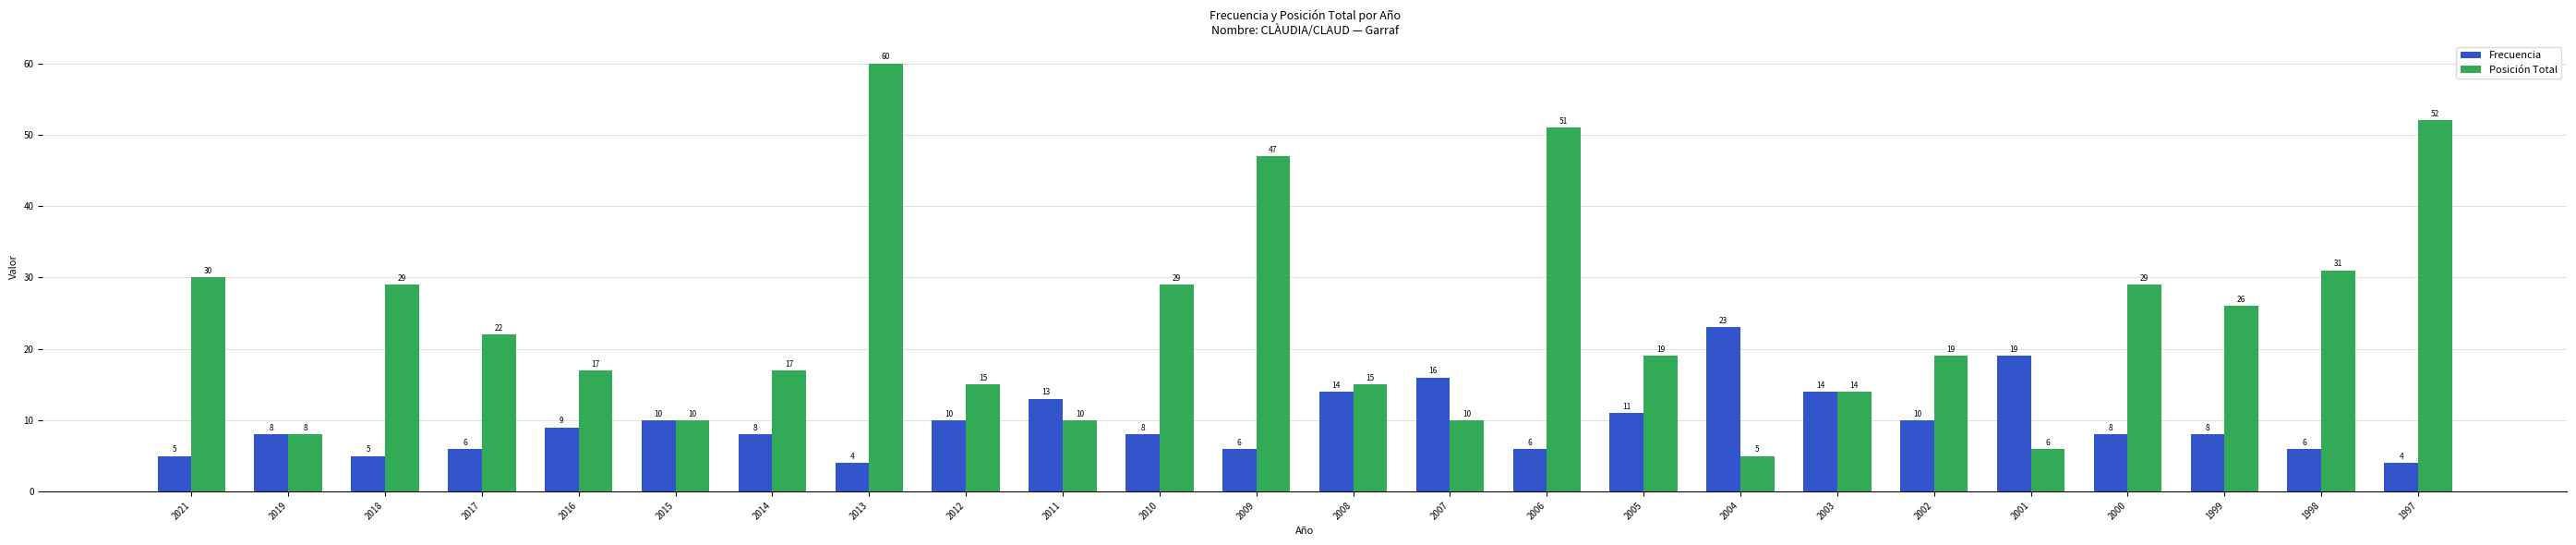

What is the value of the Posición Total bar at the 11th from the left?

29